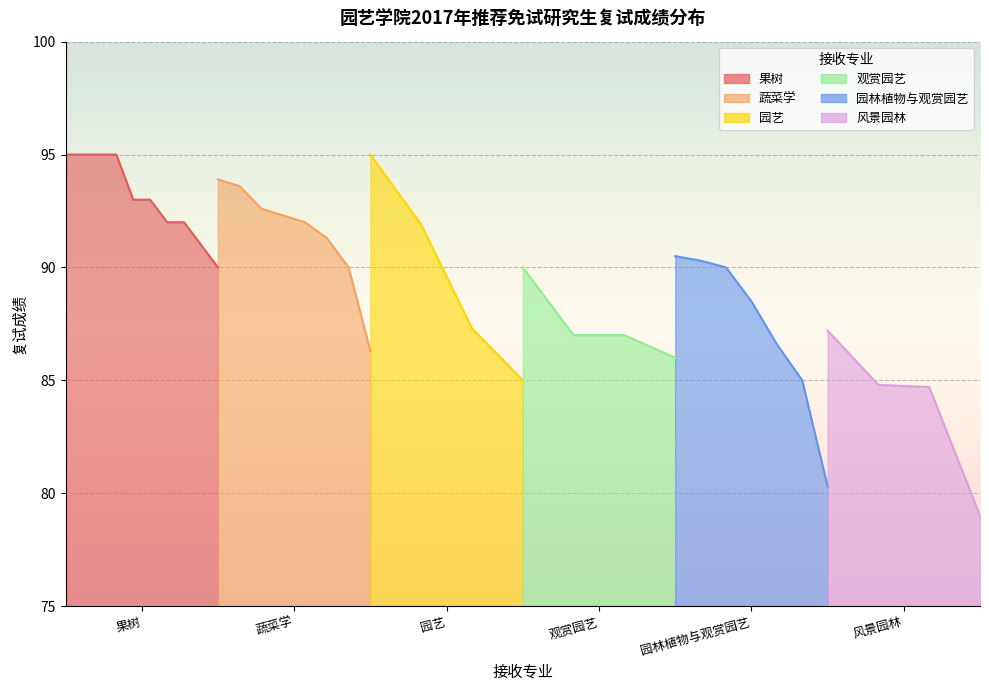

At which category is the sum across all series the highest?

果树